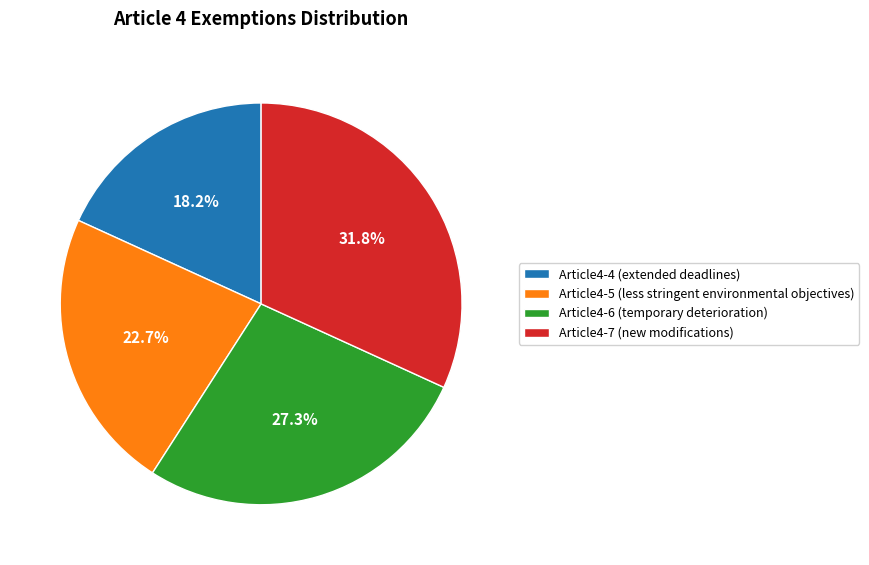

To the nearest percent, what portion does Article4-6 (temporary deterioration) represent?

27%